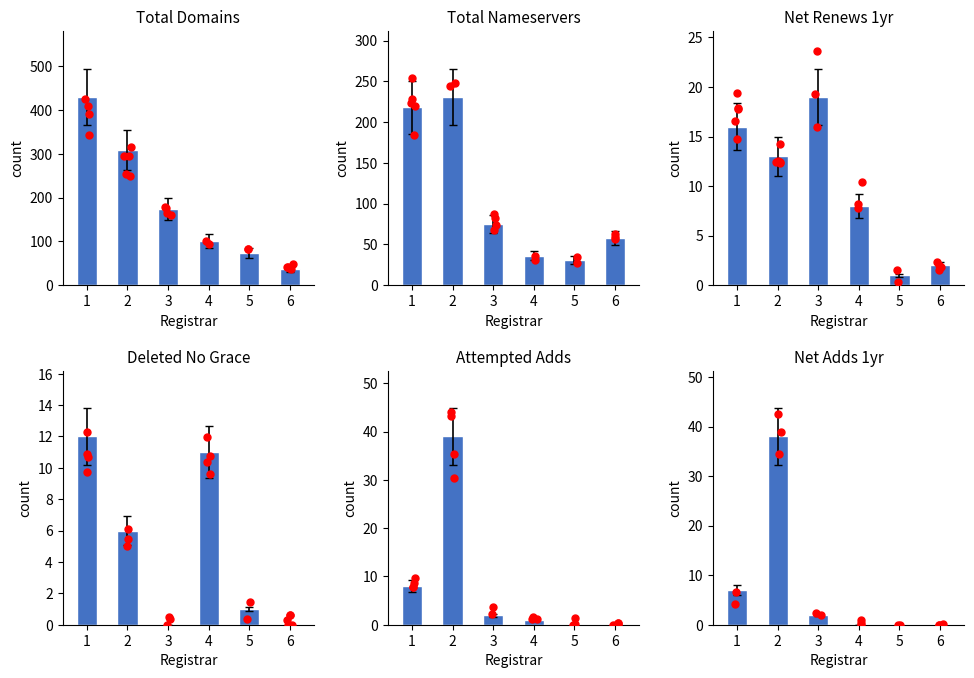

At which category is the sum across all series the highest?

1